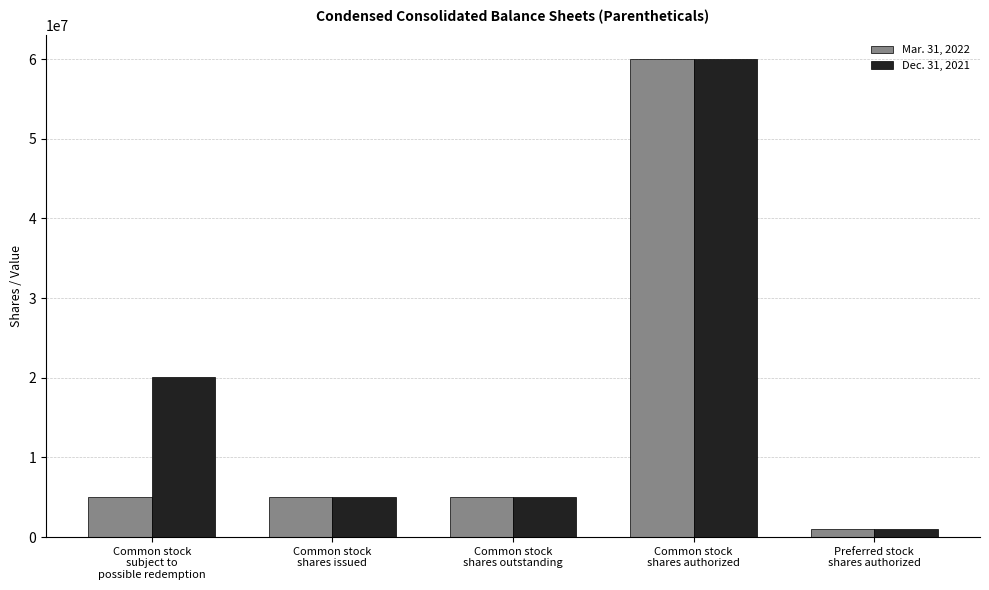

Between Common stock
subject to
possible redemption and Common stock
shares authorized, which series saw the biggest shift?

Mar. 31, 2022